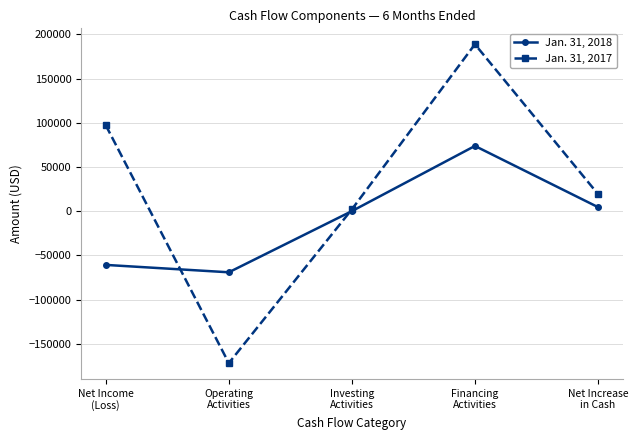

List the labels in order of Jan. 31, 2018 value, largest first.

Financing
Activities, Net Increase
in Cash, Investing
Activities, Net Income
(Loss), Operating
Activities